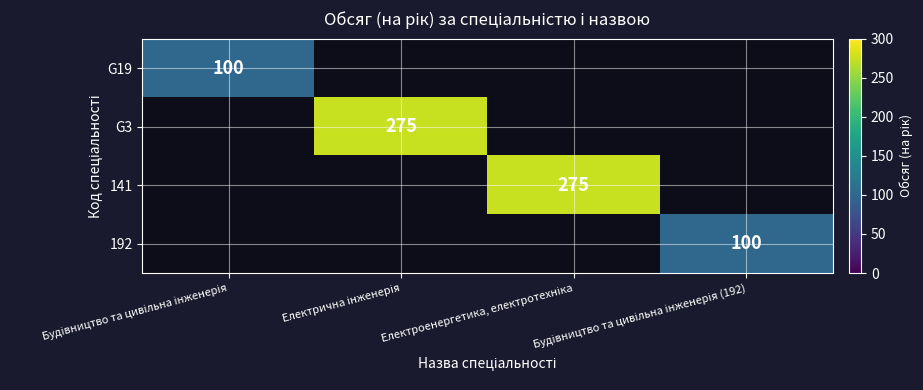

At Будівництво та цивільна інженерія, list the series in order from largest to smallest.

G19, G3, 141, 192